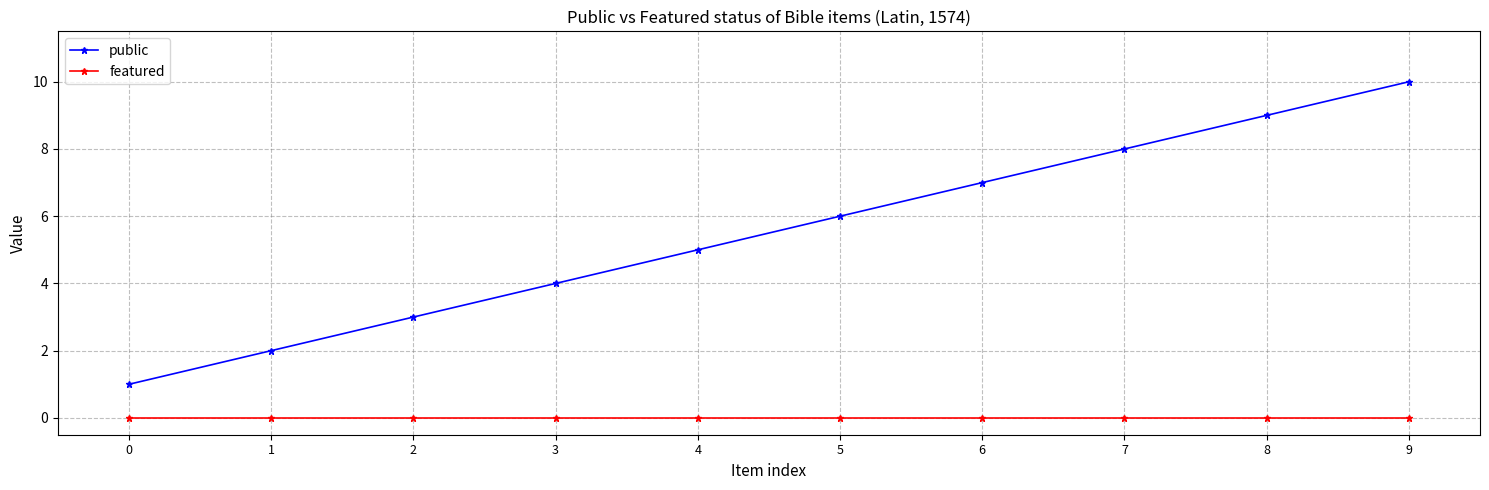

What is the sum of all public values?

55